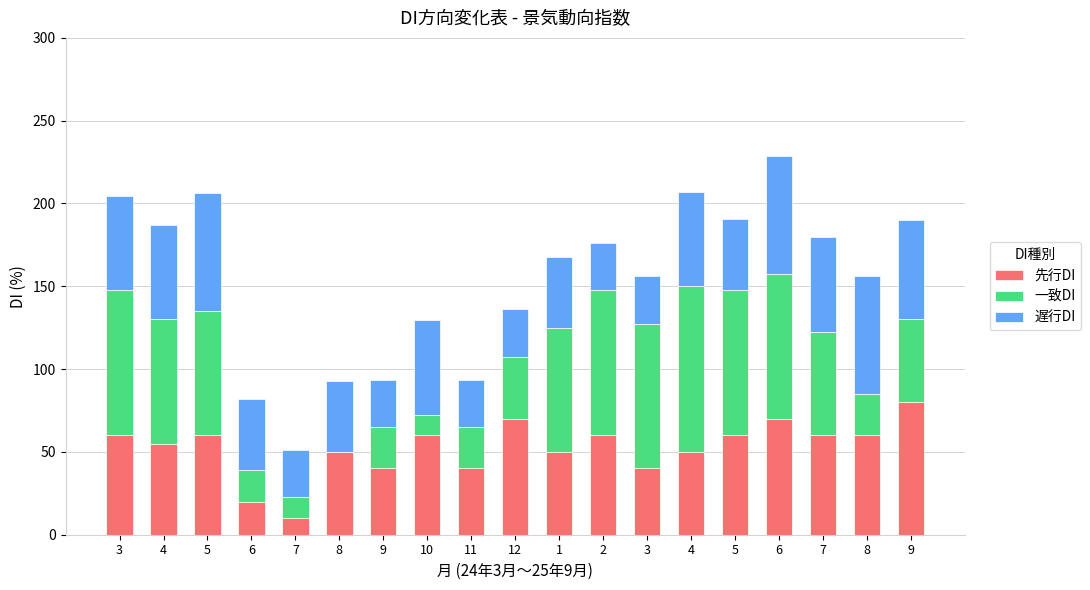

Are the bars grouped side by side (vs. stacked)?

No